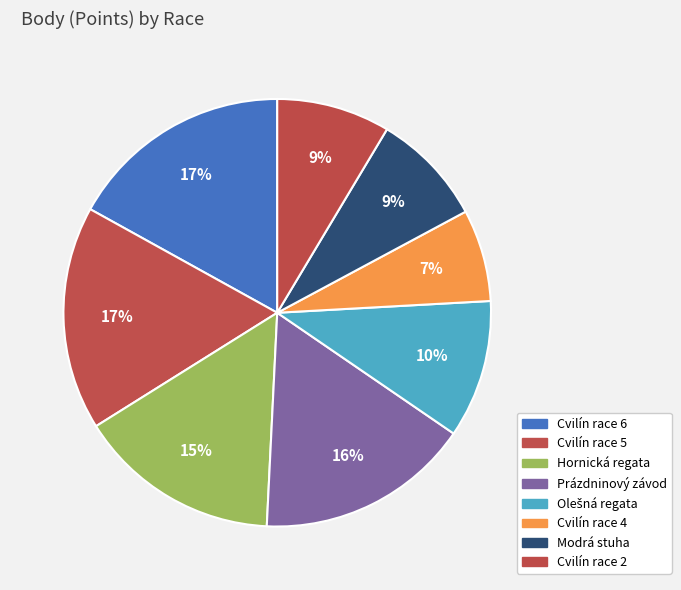

Count the number of slices in the pie.

8